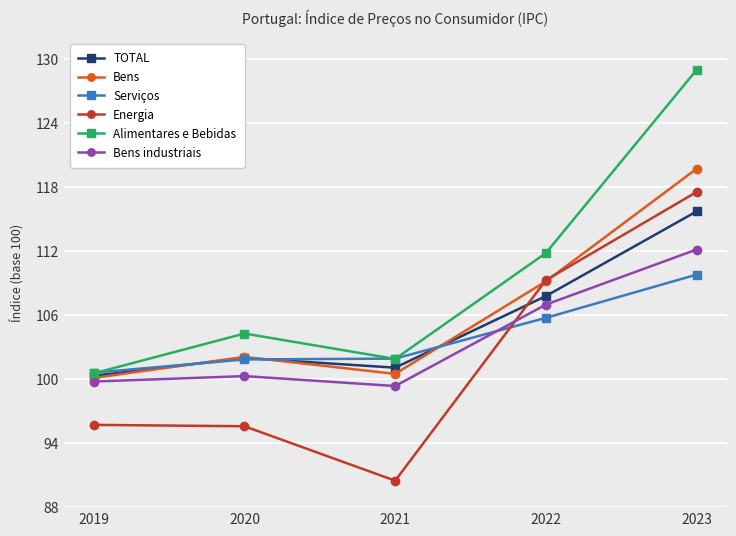

What are all the series names shown in the legend?

TOTAL, Bens, Serviços, Energia, Alimentares e Bebidas, Bens industriais